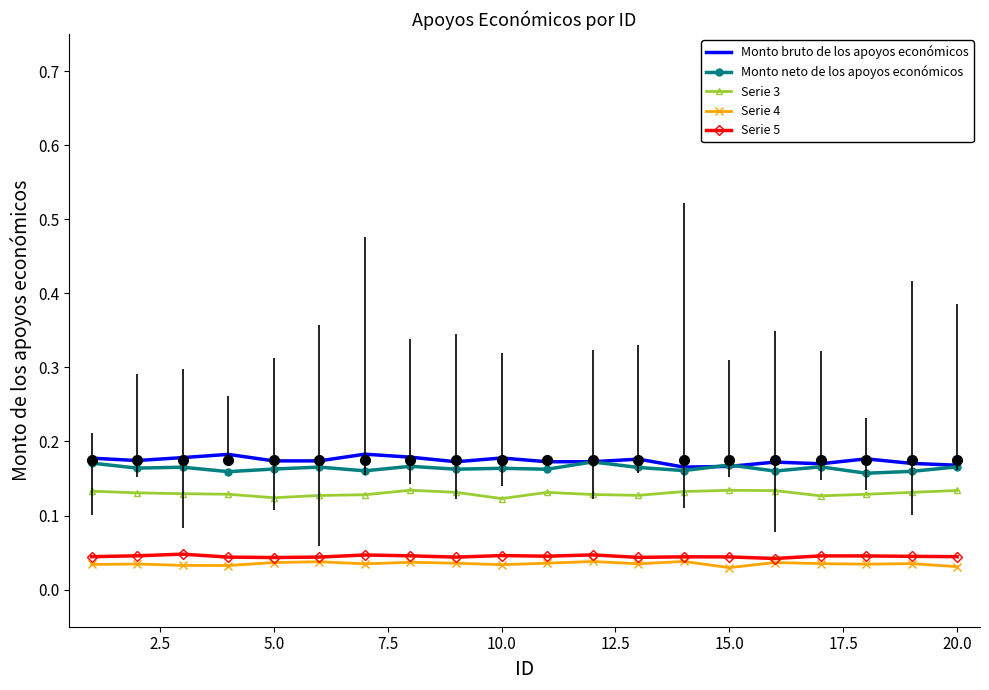

True or false: Serie 5 and Serie 3 cross at least once.

False